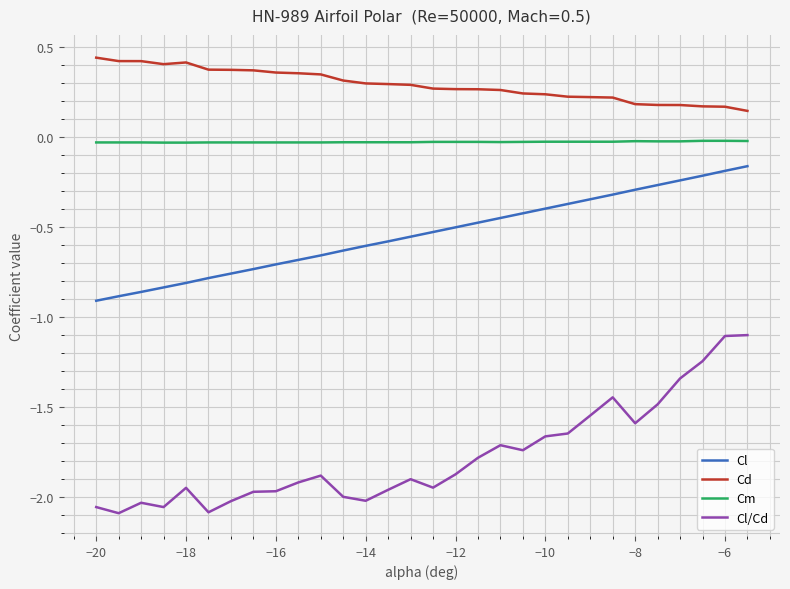

What is the difference between the maximum and minimum values in the Cl/Cd series?

1.0